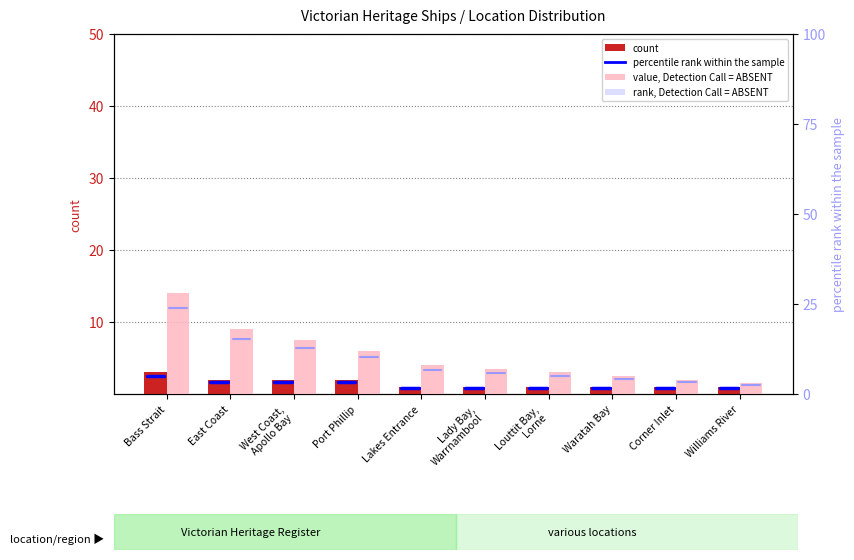

What is the difference between the second highest and minimum values in the percentile rank within the sample series?

15